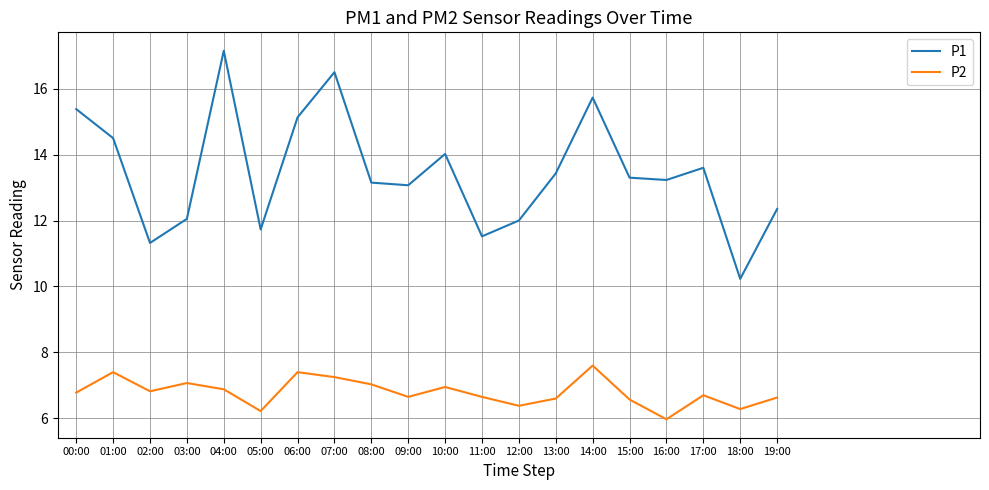

What position from the left is 02:00?

3